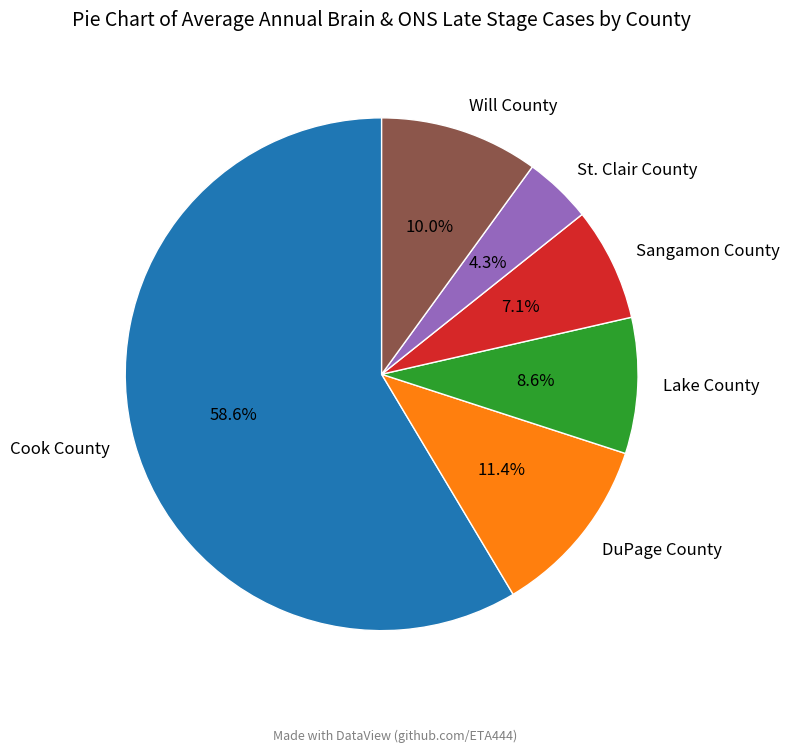

To the nearest percent, what percentage of the pie is Cook County?

59%